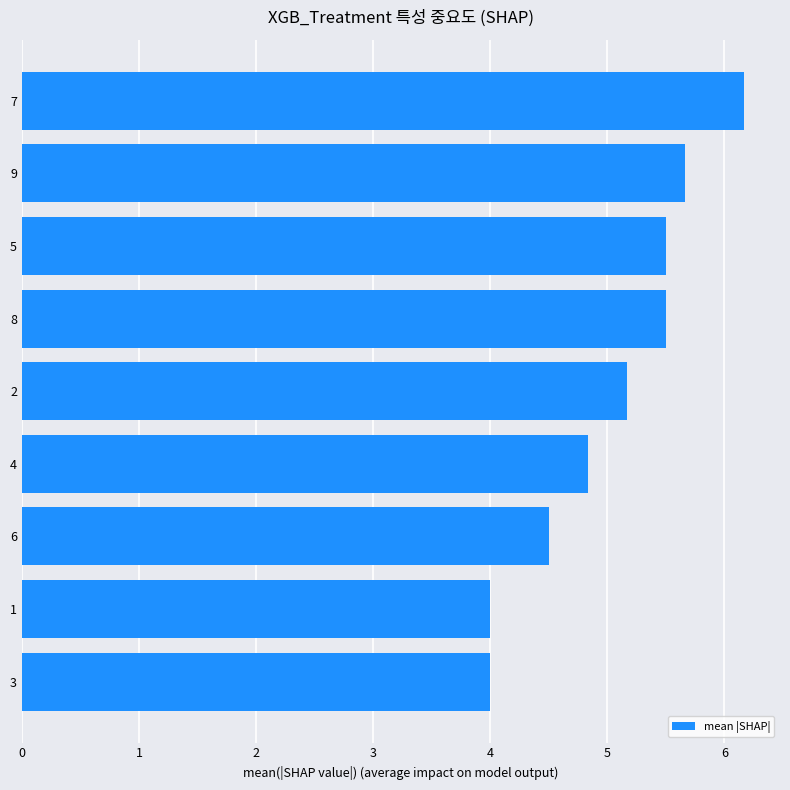

Count the number of data series in this chart.

1